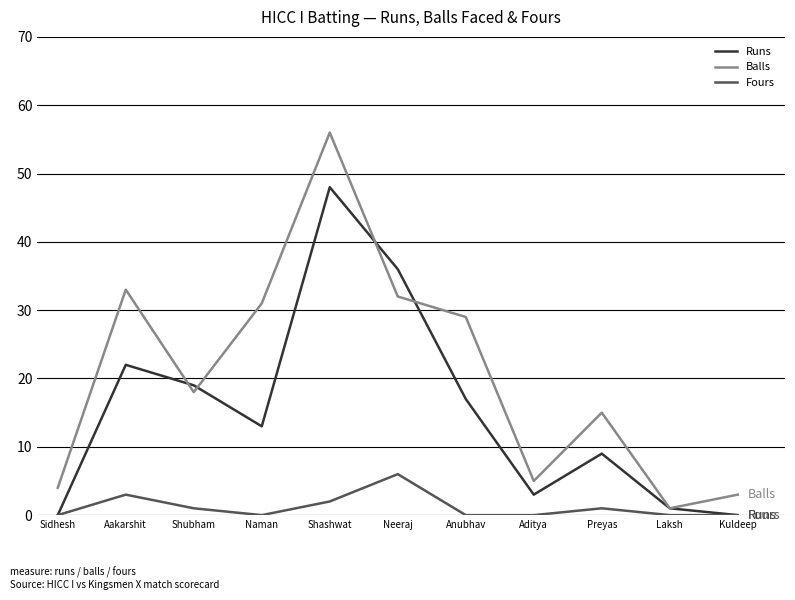

What is the average value of the Fours series?

1